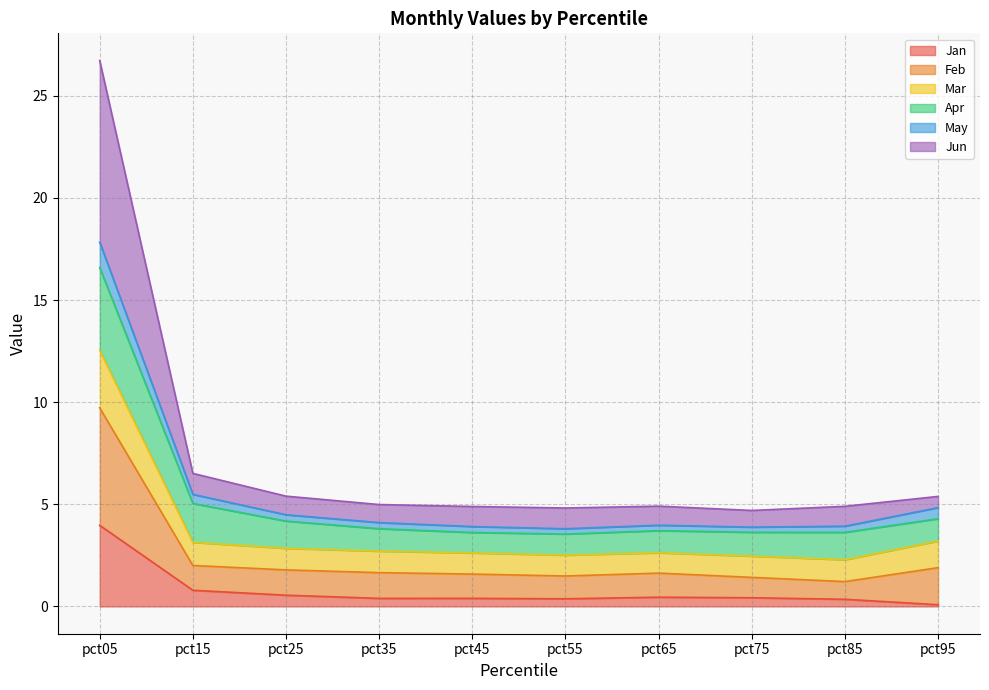

True or false: Feb and Jan cross at least once.

False